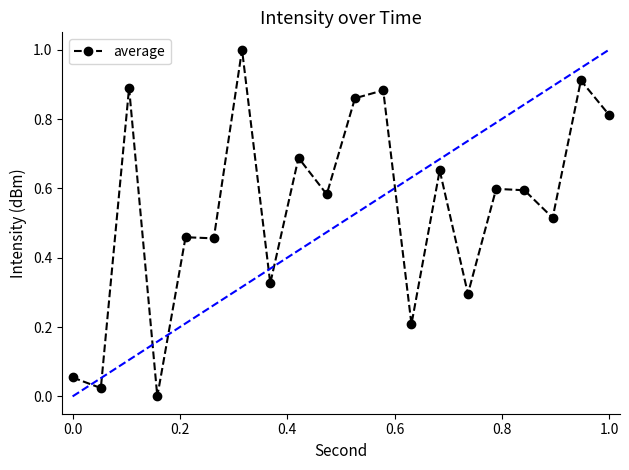

What is the greatest value displayed?

1.0